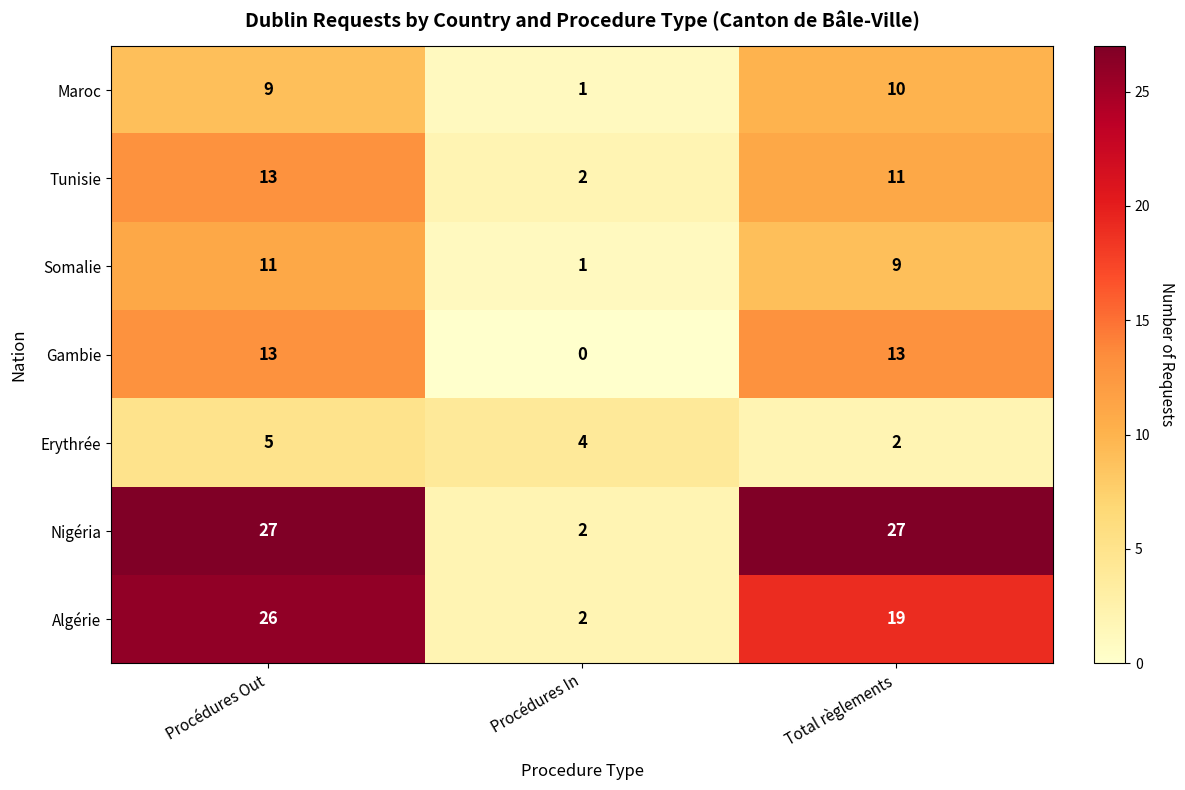

Rank the categories by Algérie value from lowest to highest.

Procédures In, Total règlements, Procédures Out